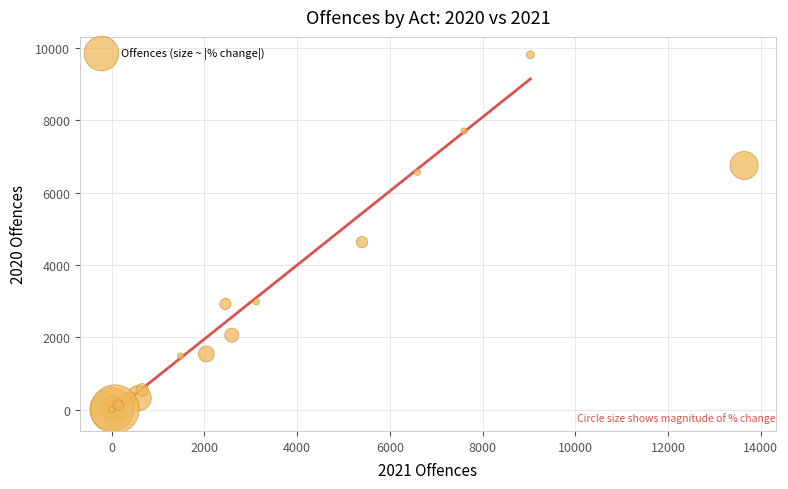

What Y value in the scatter plot is closest to 4904?

4632